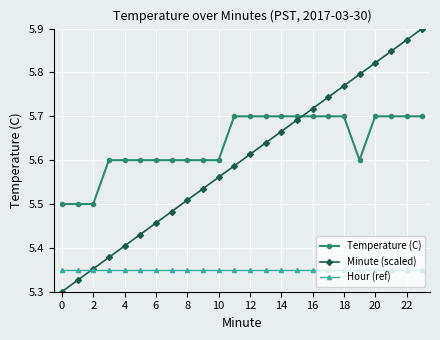

Which series has the widest spread of values?

Minute (scaled)